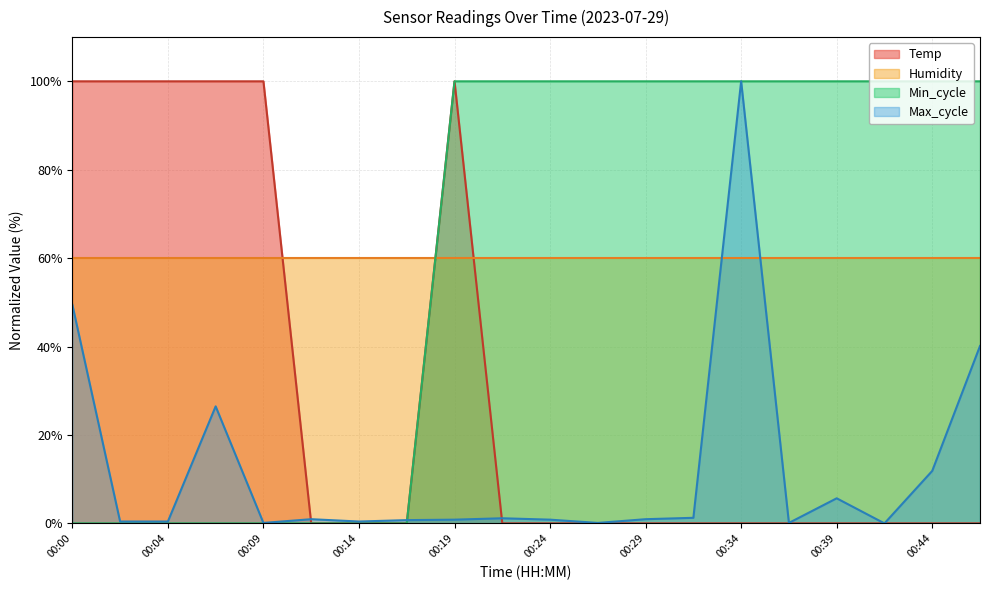

What is the spread (max minus min) of values at 00:04?

100.0